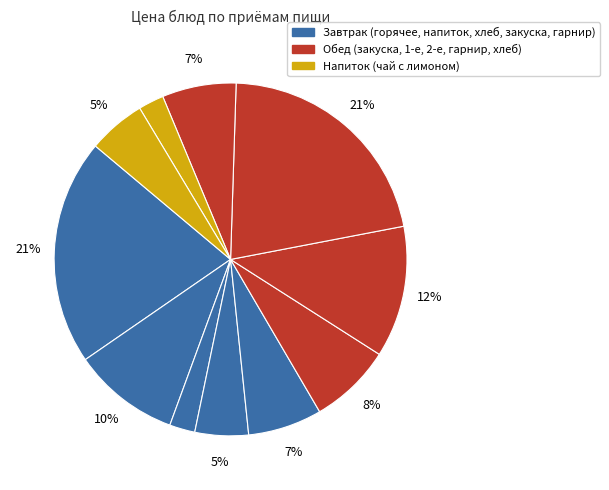

Count the number of slices in the pie.

11